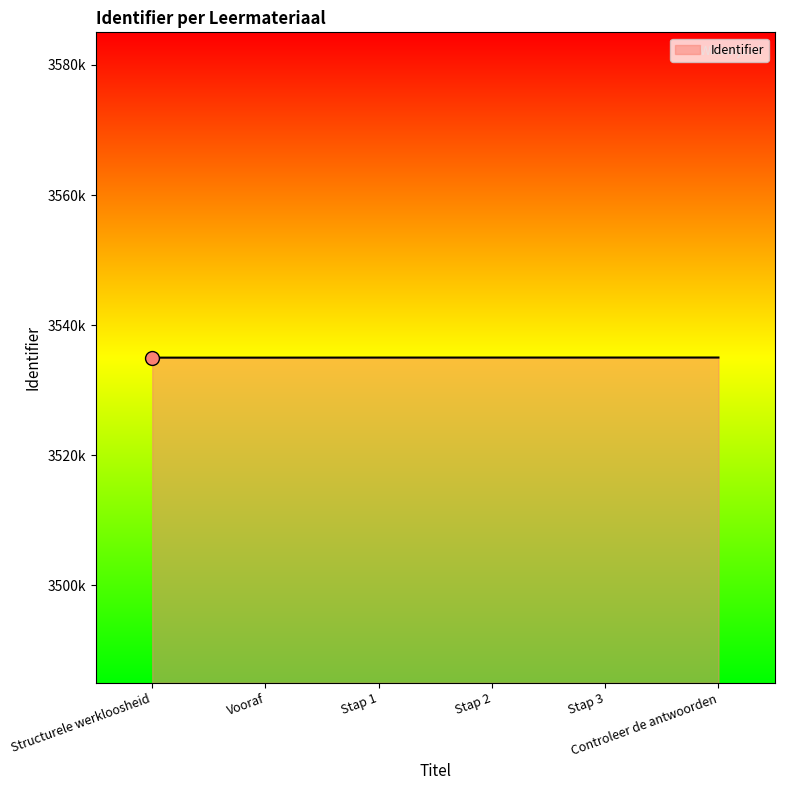

True or false: there are more than 0 points higher than both neighbors.

False